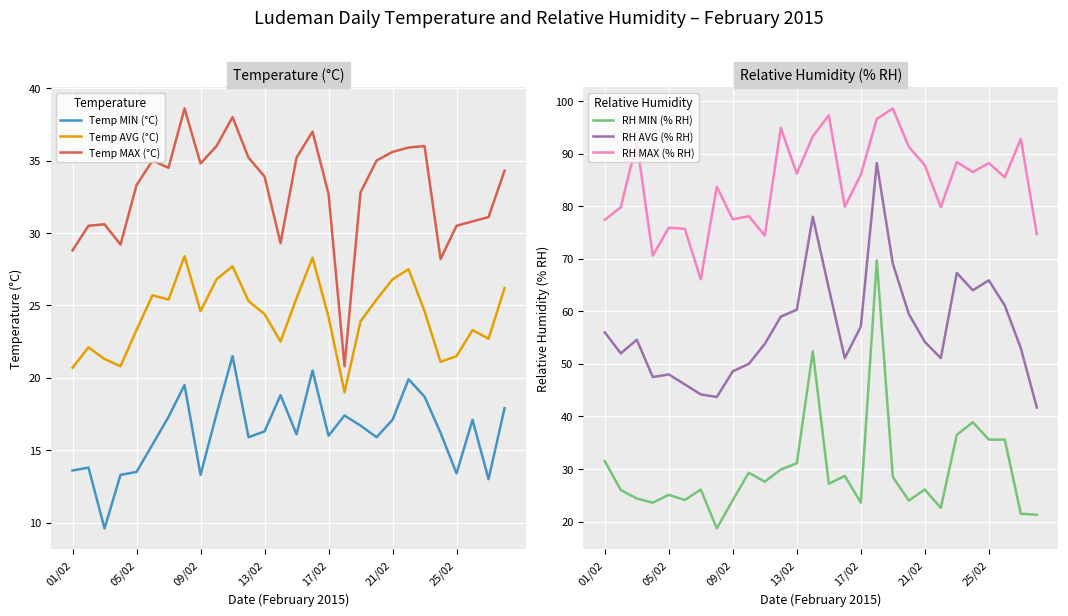

What is the smallest value displayed?

9.6